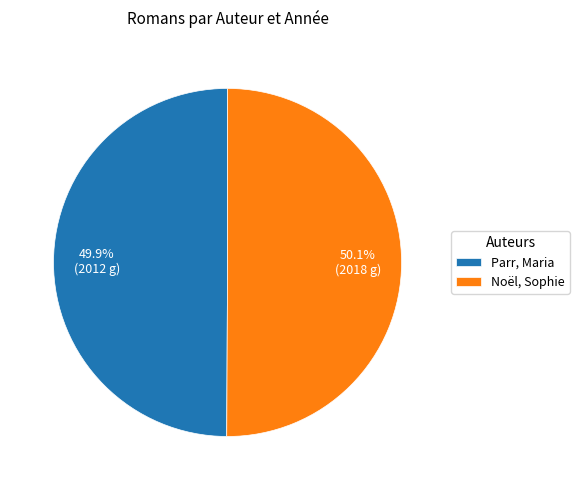

What is the ratio of the value at Noël, Sophie to the value at Parr, Maria?

1.0